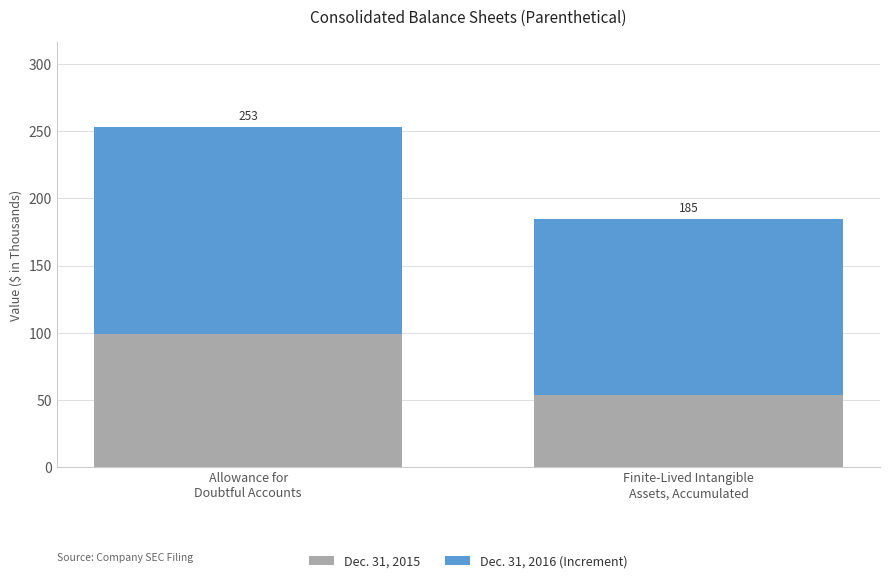

What are all the series names shown in the legend?

Dec. 31, 2015, Dec. 31, 2016 (Increment)